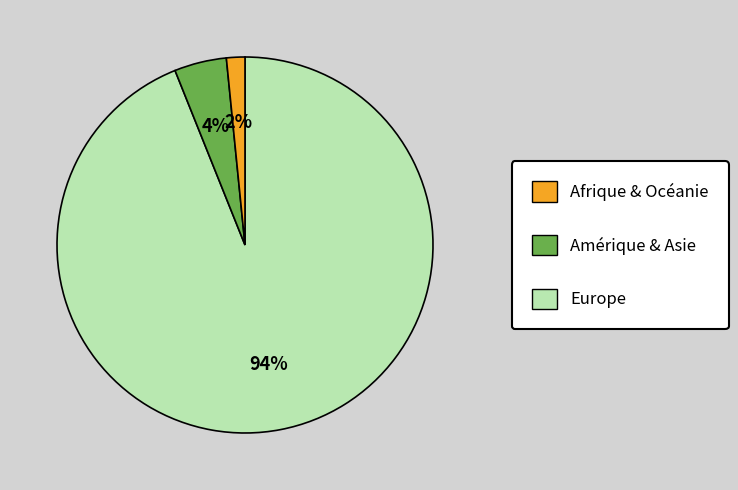

Is there a majority slice in this chart?

Yes